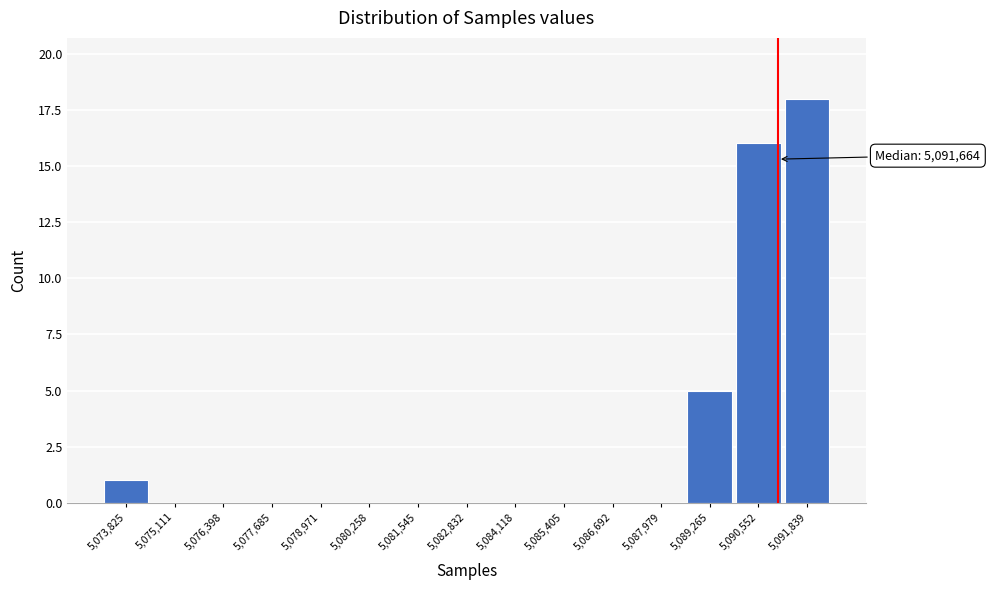

Reading right to left, what are all the values shown in this chart?

5,091,839=18	5,090,552=16	5,089,265=5	5,087,979=0	5,086,692=0	5,085,405=0	5,084,118=0	5,082,832=0	5,081,545=0	5,080,258=0	5,078,971=0	5,077,685=0	5,076,398=0	5,075,111=0	5,073,825=1